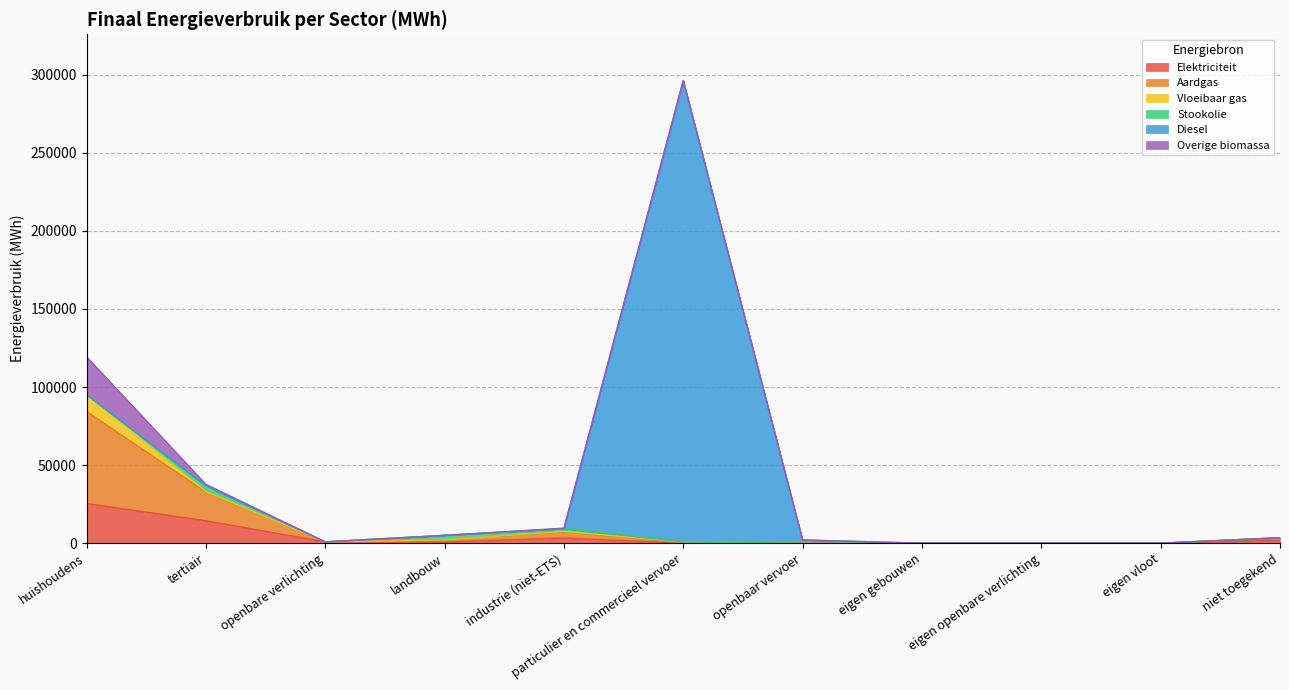

What is the highest value of the Vloeibaar gas series?

10765.3